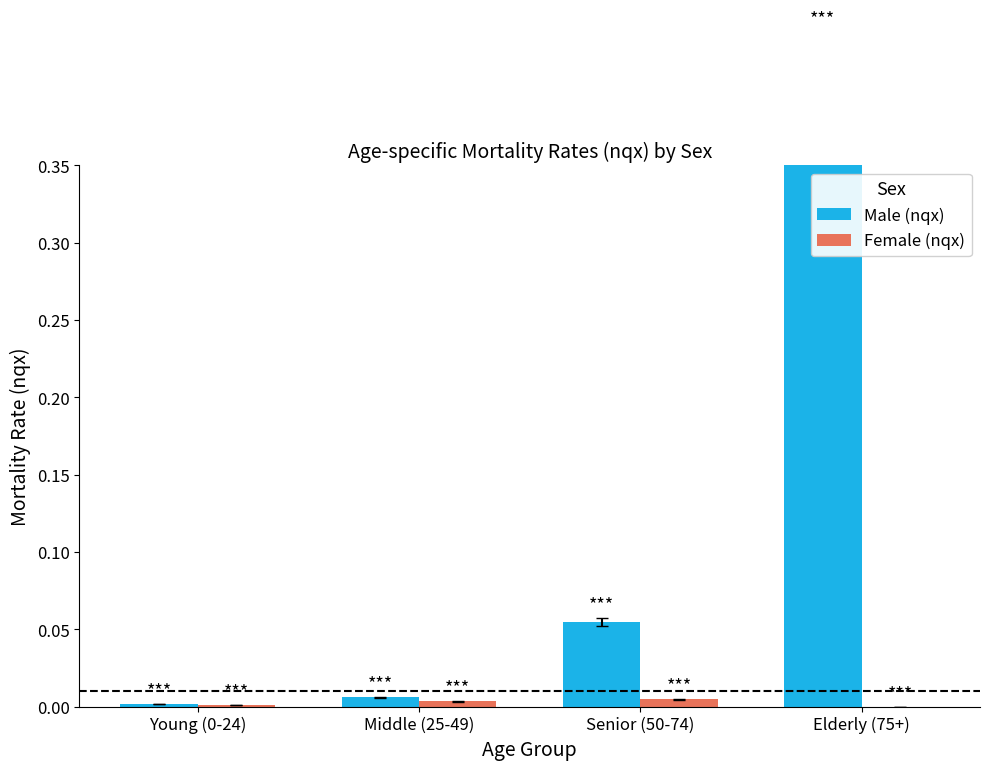

What is the label of the 3rd bar from the right?

Middle (25-49)